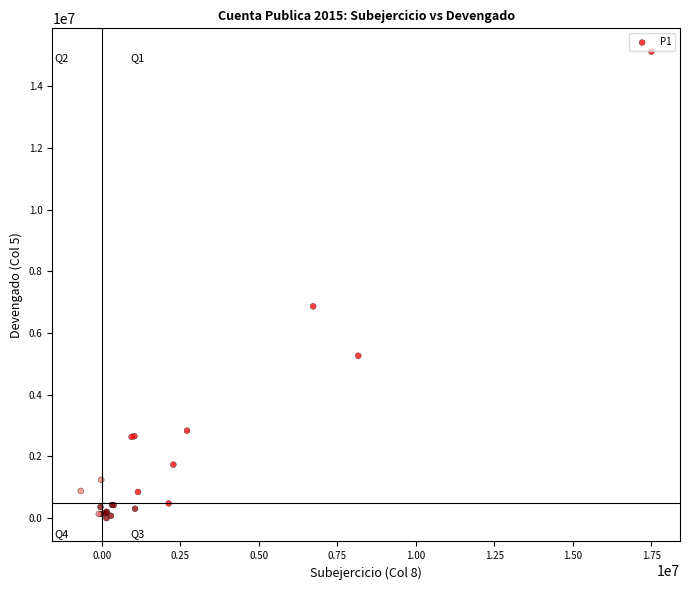

What Y value in the scatter plot is closest to 7559620?

6863309.9